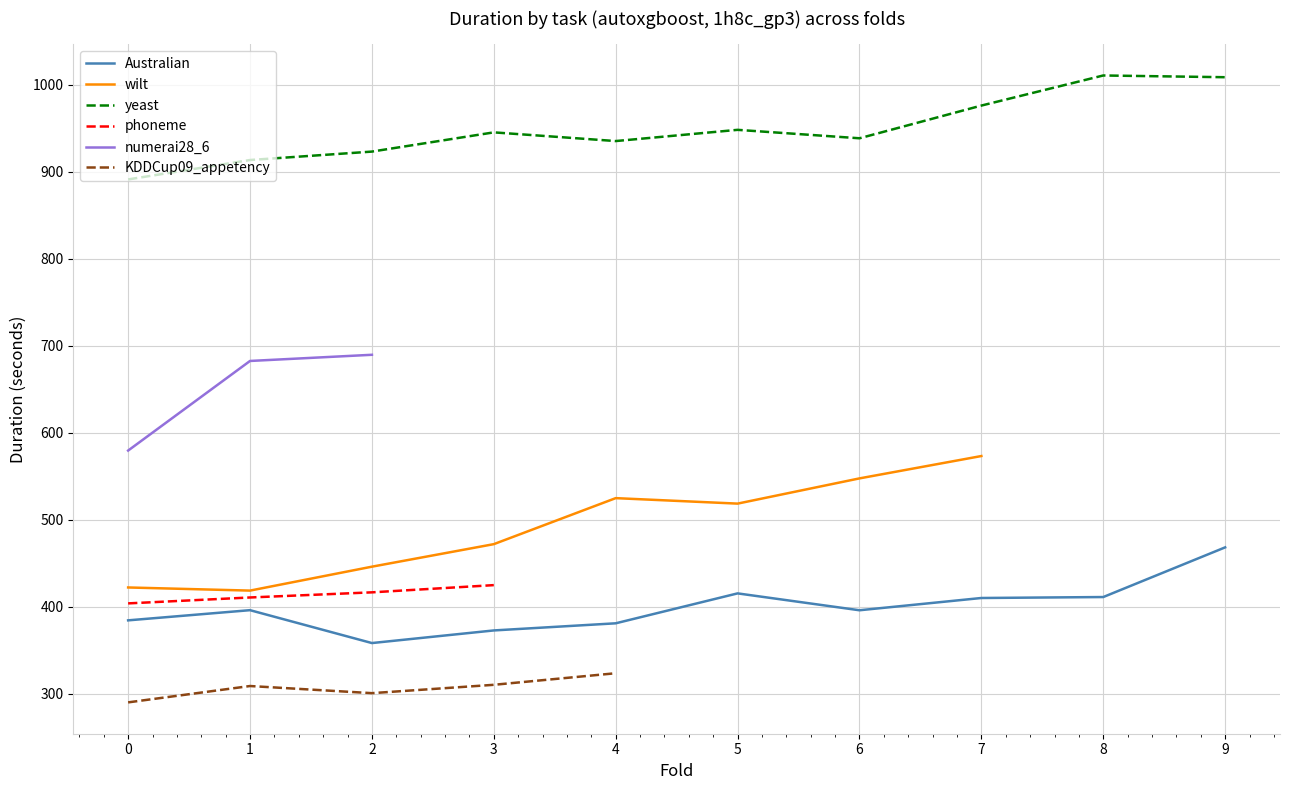

Is it true that Australian equals 372.9 at 3?

True